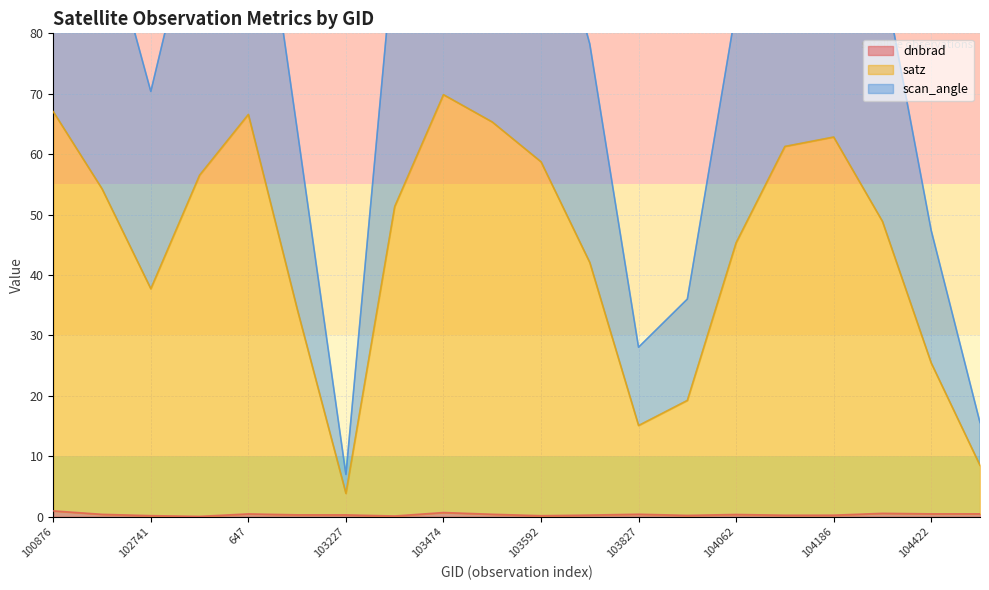

At which category does the chart reach its minimum across all series?

102861